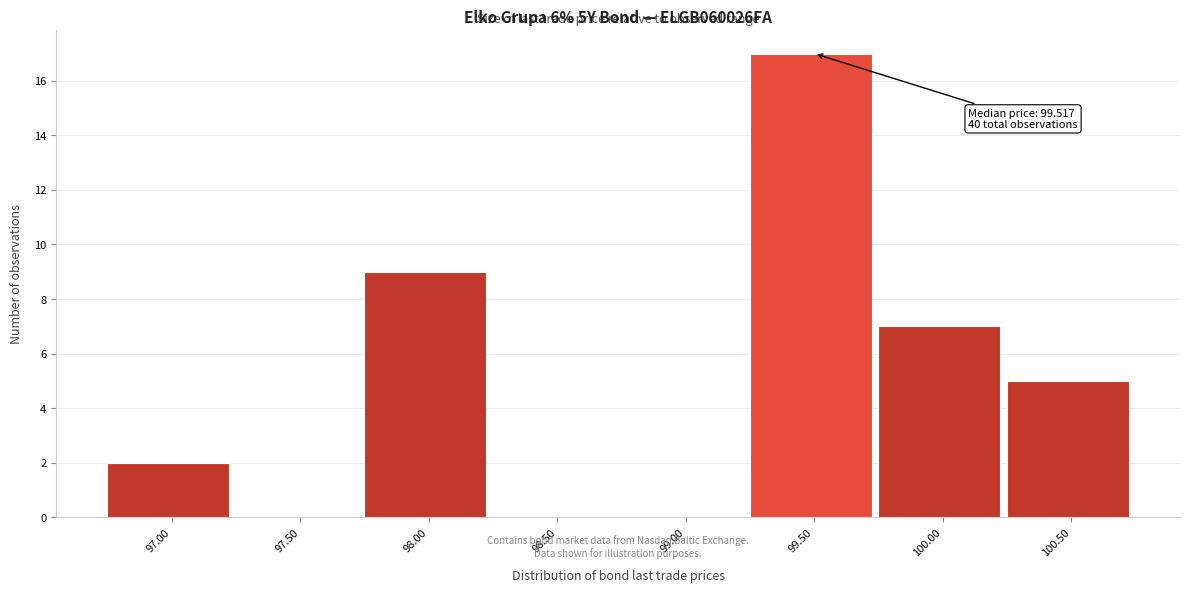

Reading left to right, transcribe all the data shown in this chart.

97.00=2	97.50=0	98.00=9	98.50=0	99.00=0	99.50=17	100.00=7	100.50=5